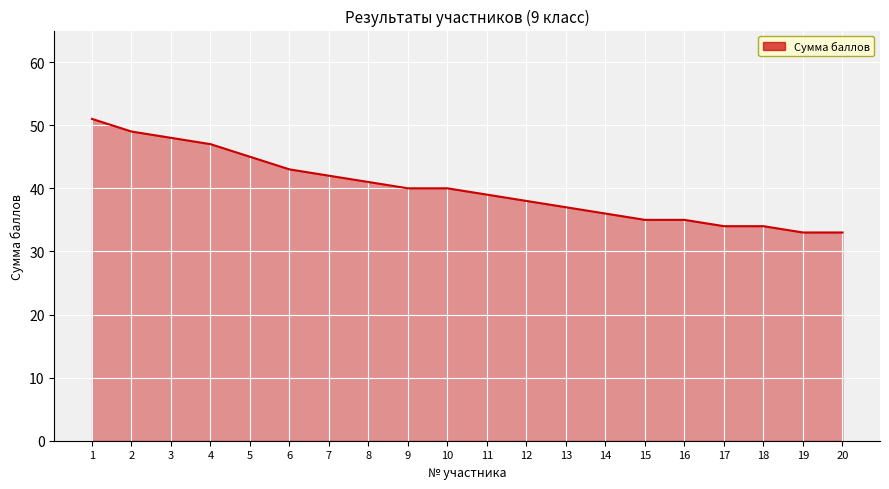

How many values are below 40?

10